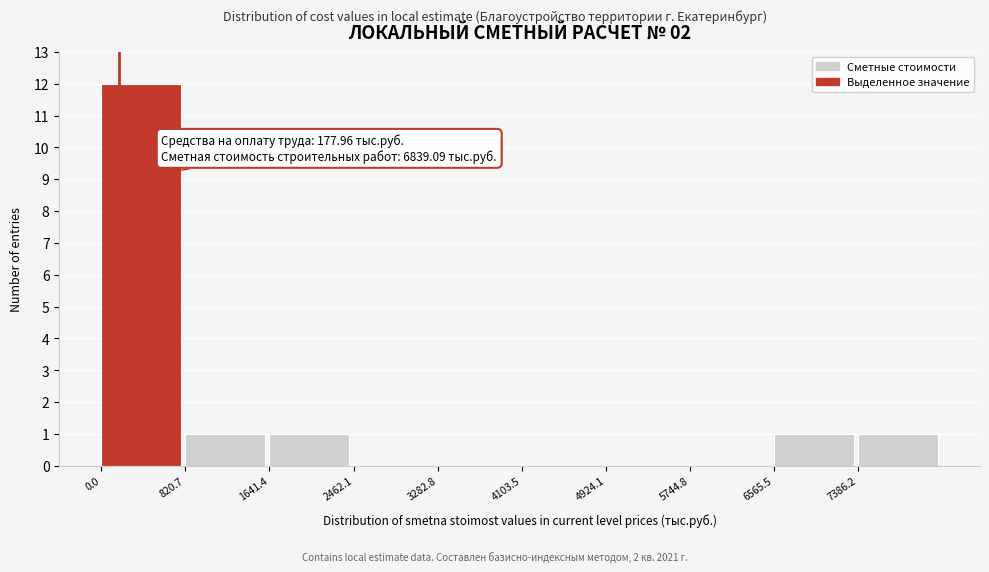

Over which range of the x-axis is the bar tallest?

0 to 800